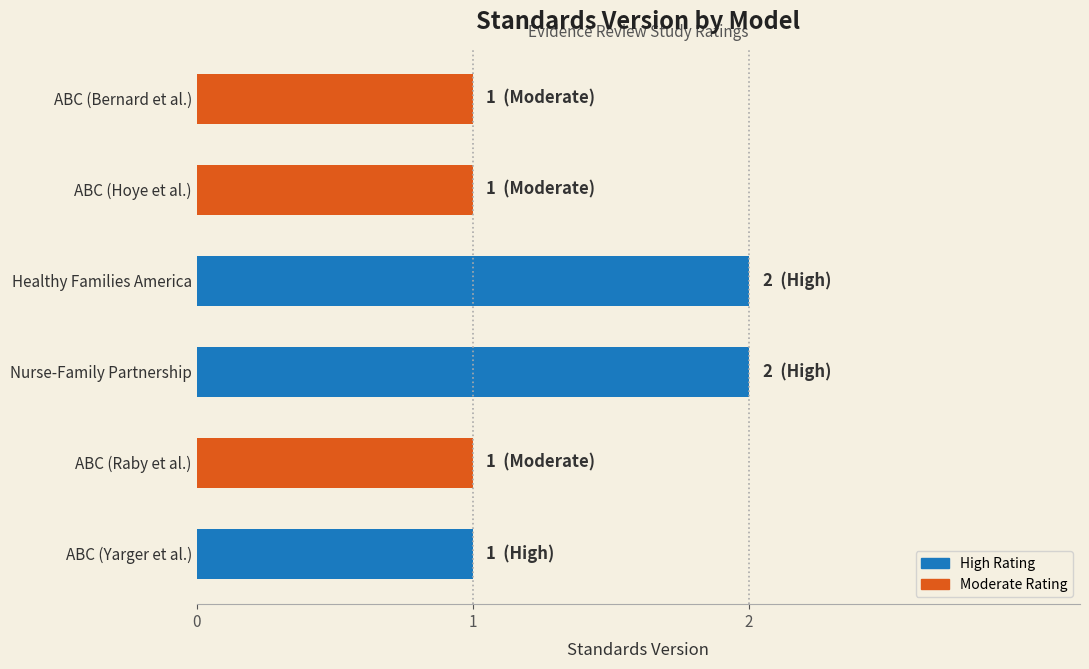

Approximately how many times larger is the value at ABC (Yarger et al.) compared to Nurse-Family Partnership?

0.5